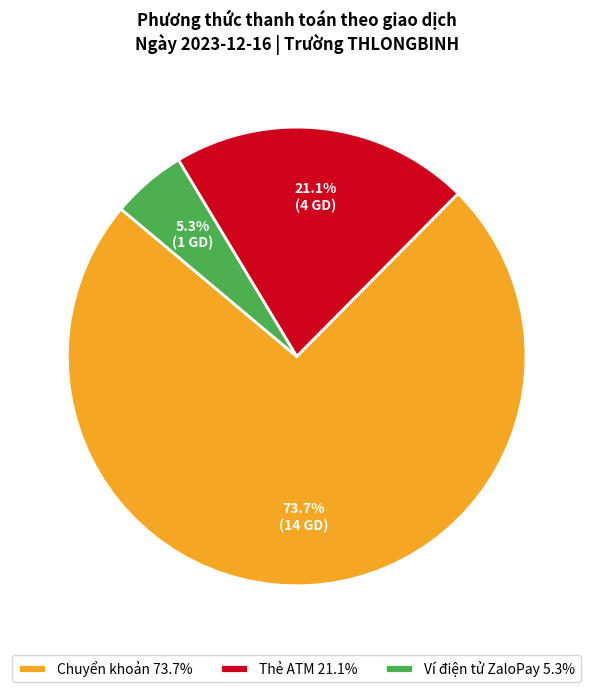

What percentage is the Chuyển khoản slice, to the nearest percent?

74%